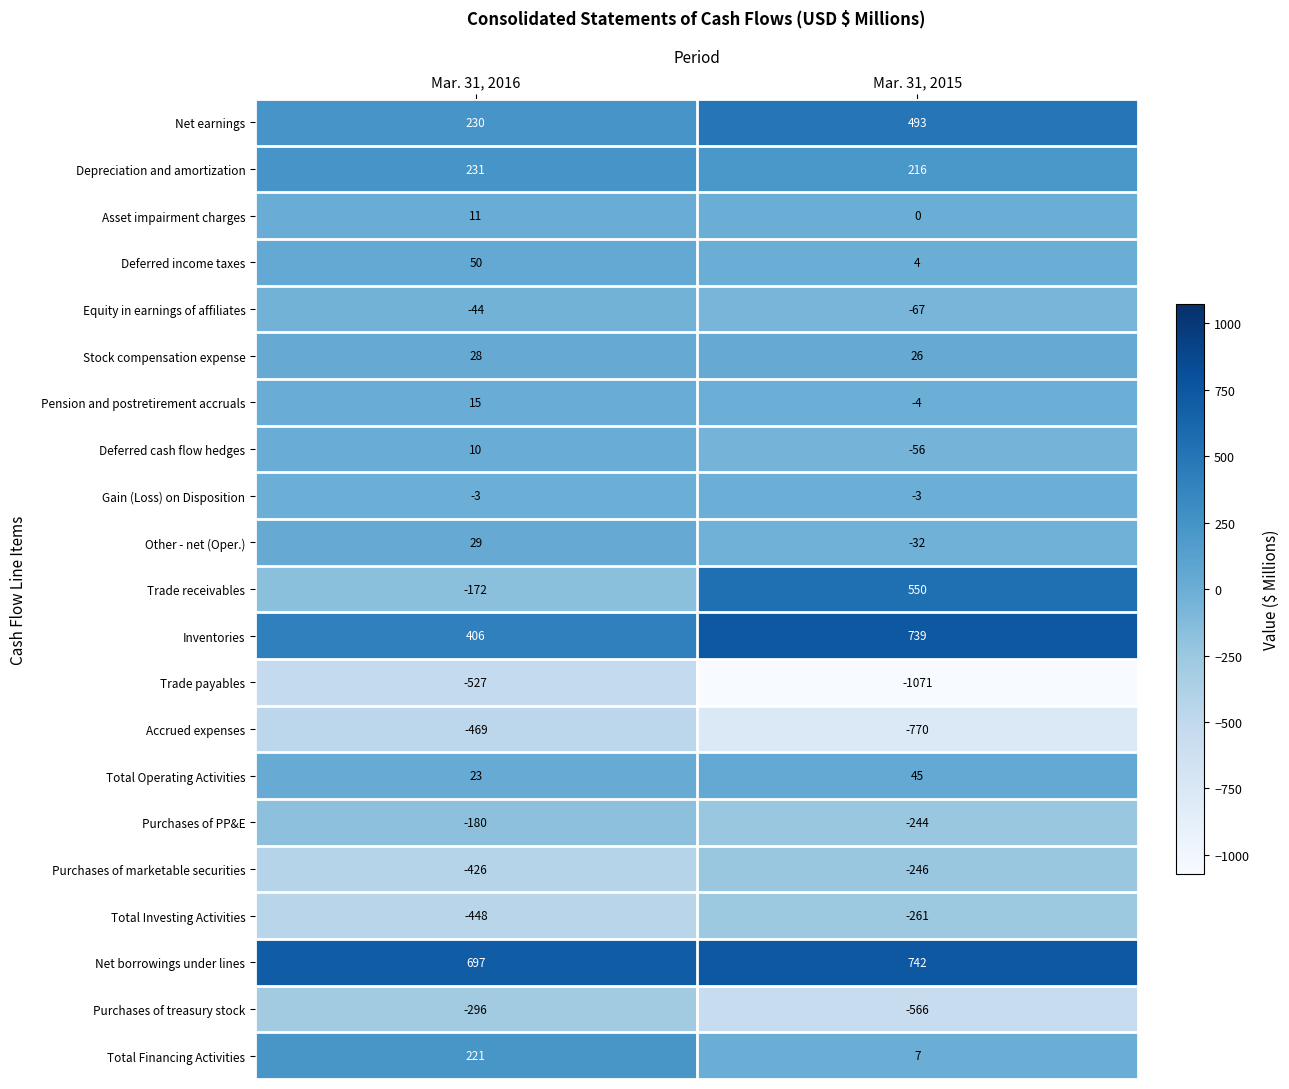

Rank the series by their maximum value, from highest to lowest.

Net borrowings under lines, Inventories, Trade receivables, Net earnings, Depreciation and amortization, Total Financing Activities, Deferred income taxes, Total Operating Activities, Other - net (Oper.), Stock compensation expense, Pension and postretirement accruals, Asset impairment charges, Deferred cash flow hedges, Gain (Loss) on Disposition, Equity in earnings of affiliates, Purchases of PP&E, Purchases of marketable securities, Total Investing Activities, Purchases of treasury stock, Accrued expenses, Trade payables